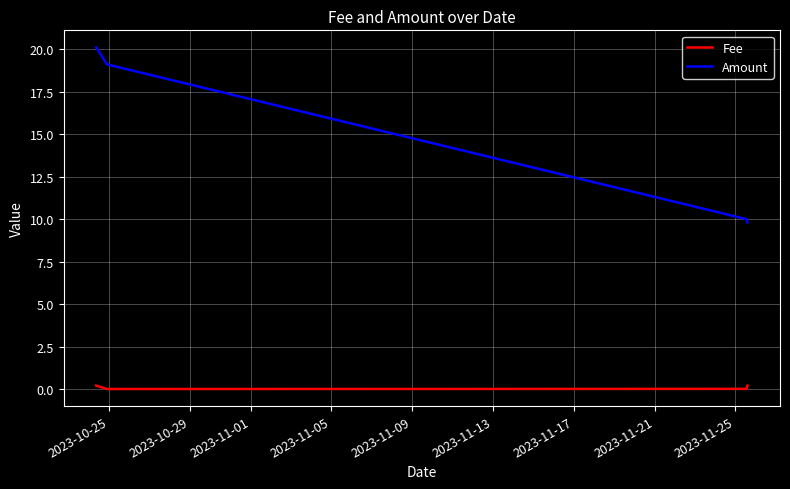

True or false: Amount and Fee cross at least once.

False